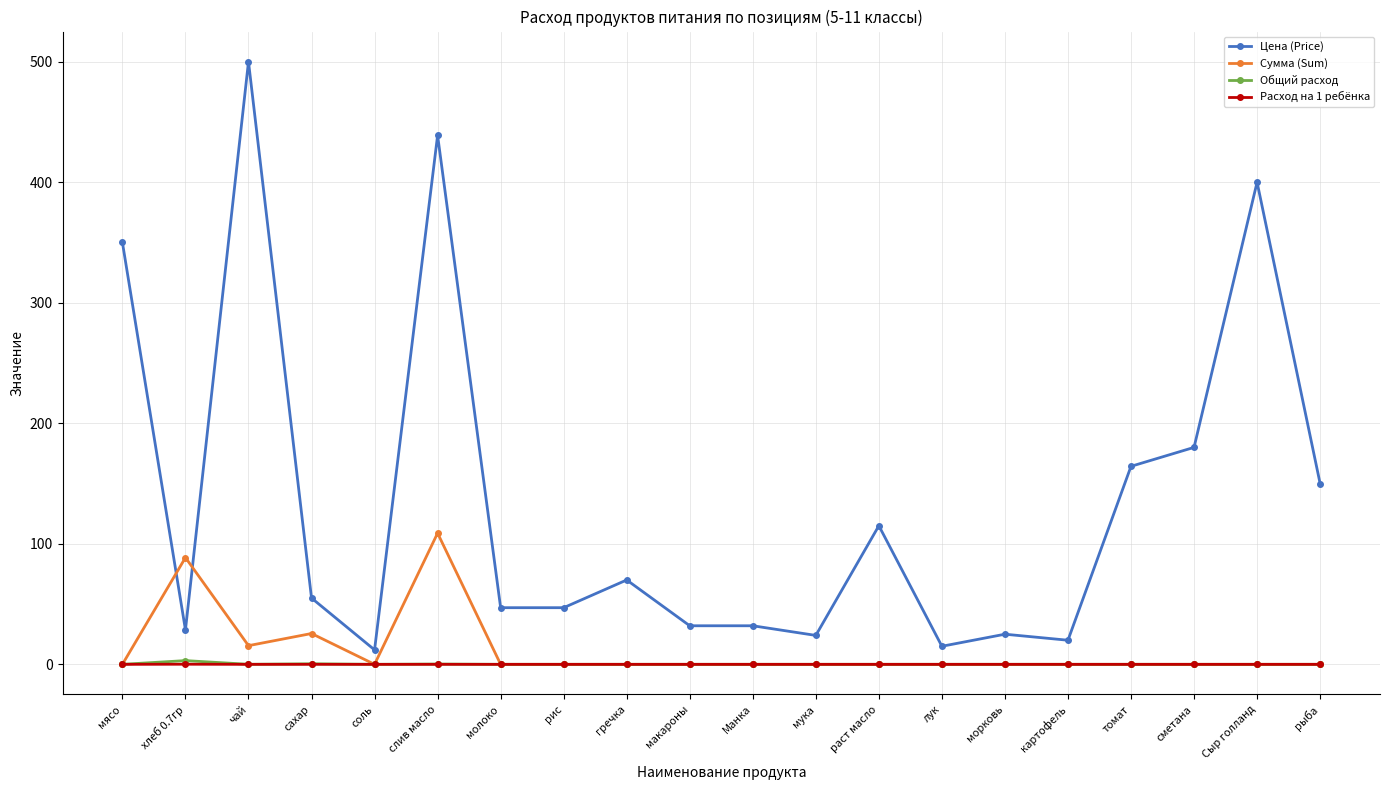

At how many categories does at least one series exceed 123?

7